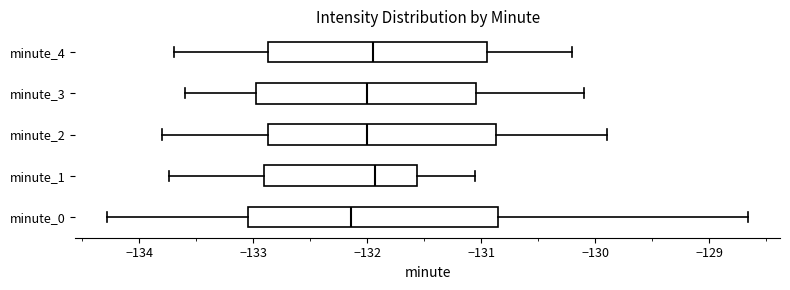

Reading bottom to top, transcribe this box plot: for each box, give where its median line is, the range the box spans, and where its two whiskers end, as read against the x-axis. The values are not printed on the chart, so give them approximately, as read against the axis.

minute_0: median -132.1, box -133.0 to -130.9, whiskers -134.3 to -128.7
minute_1: median -131.9, box -132.9 to -131.6, whiskers -133.7 to -131.1
minute_2: median -132.0, box -132.9 to -130.9, whiskers -133.8 to -129.9
minute_3: median -132.0, box -133.0 to -131.0, whiskers -133.6 to -130.1
minute_4: median -131.9, box -132.9 to -130.9, whiskers -133.7 to -130.2